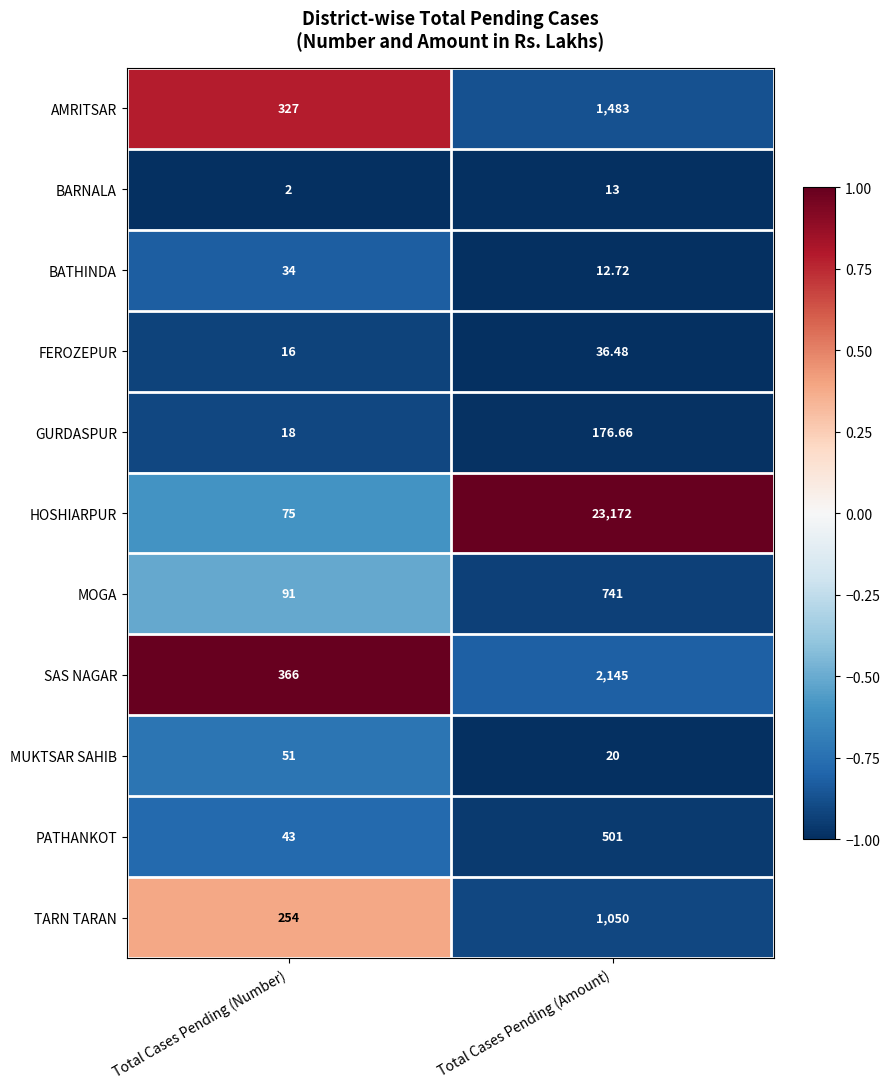

Rank the series by their maximum value, from highest to lowest.

HOSHIARPUR, SAS NAGAR, AMRITSAR, TARN TARAN, MOGA, PATHANKOT, GURDASPUR, MUKTSAR SAHIB, FEROZEPUR, BATHINDA, BARNALA